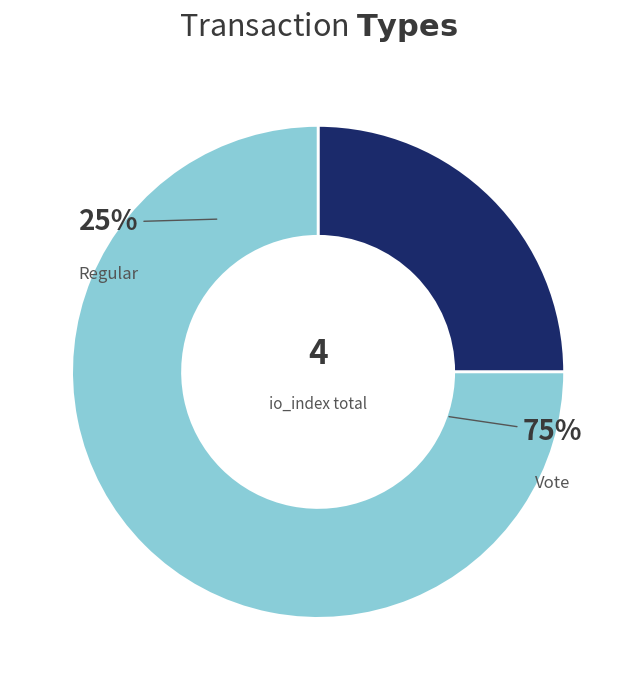

To the nearest percent, what percentage of the pie is Vote?

75%